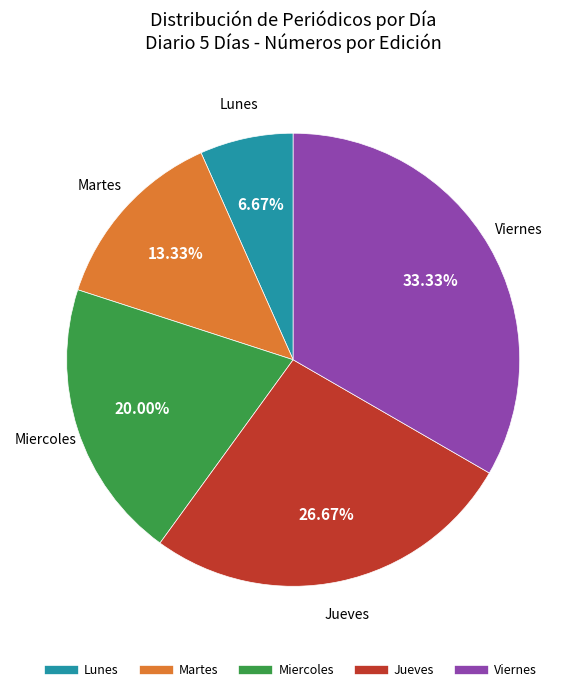

Does any single category account for the majority?

No